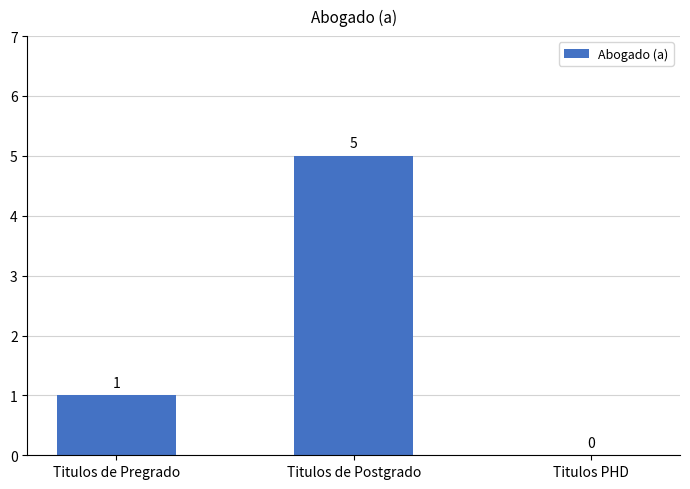

Which has a higher value, Titulos de Pregrado or Titulos PHD?

Titulos de Pregrado